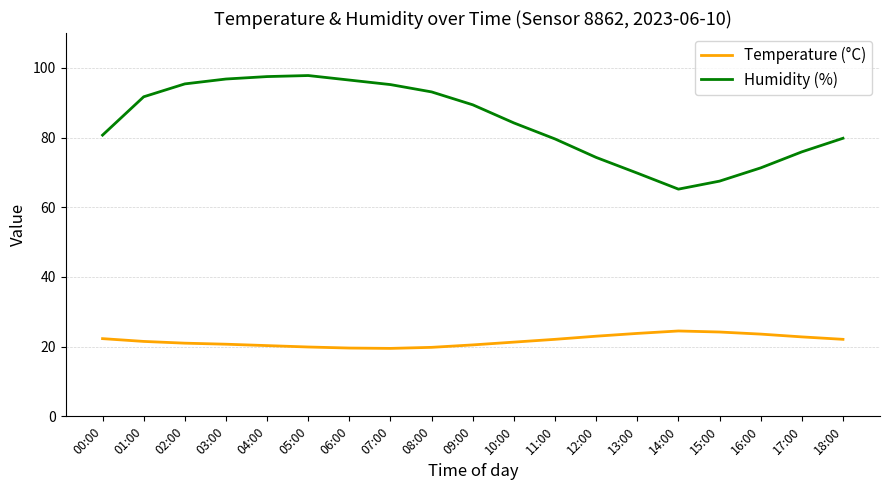

Which series has the widest spread of values?

Humidity (%)